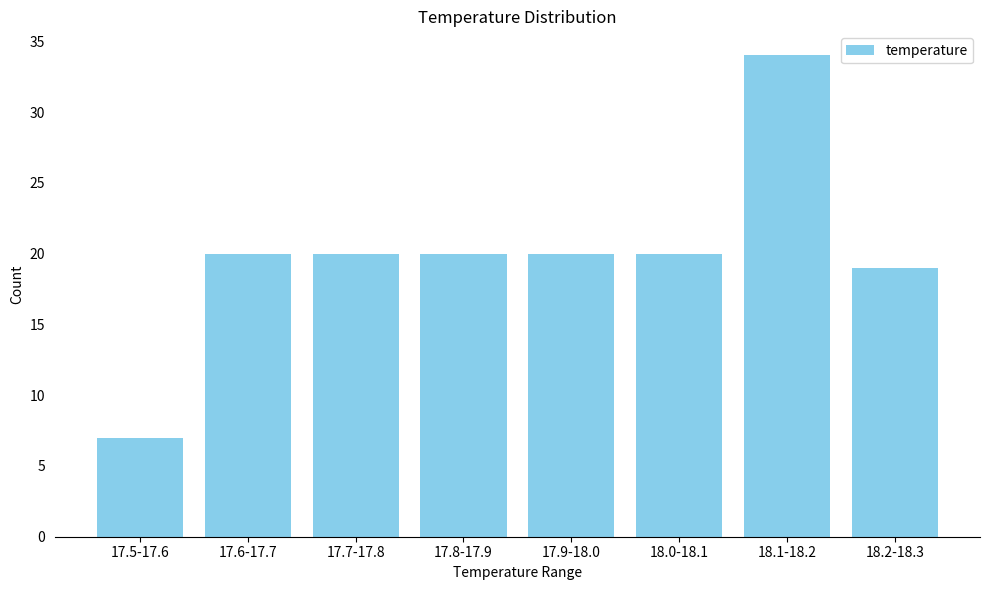

Reading right to left, extract all data points from this chart.

19	34	20	20	20	20	20	7